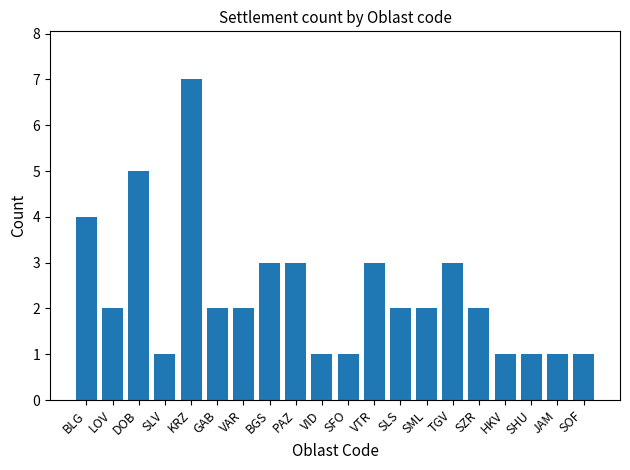

How many values are between 1 and 3?

17